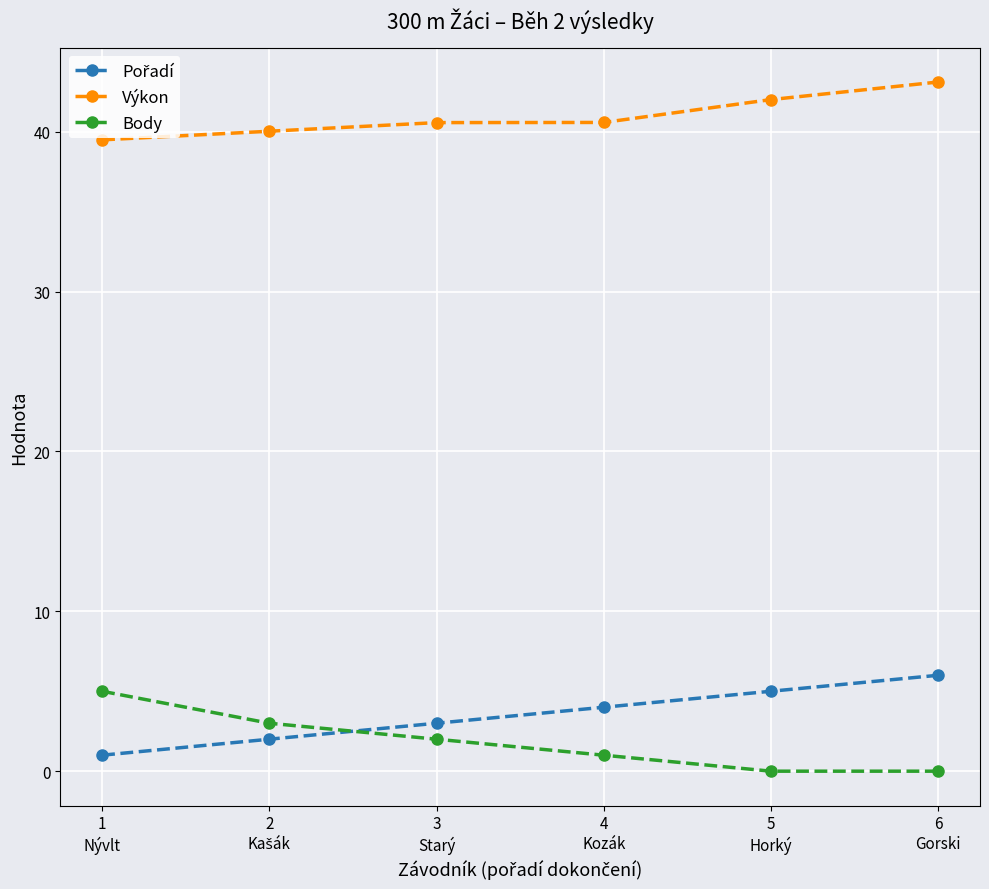

What is the total value across all series at 4
Kozák?

45.6